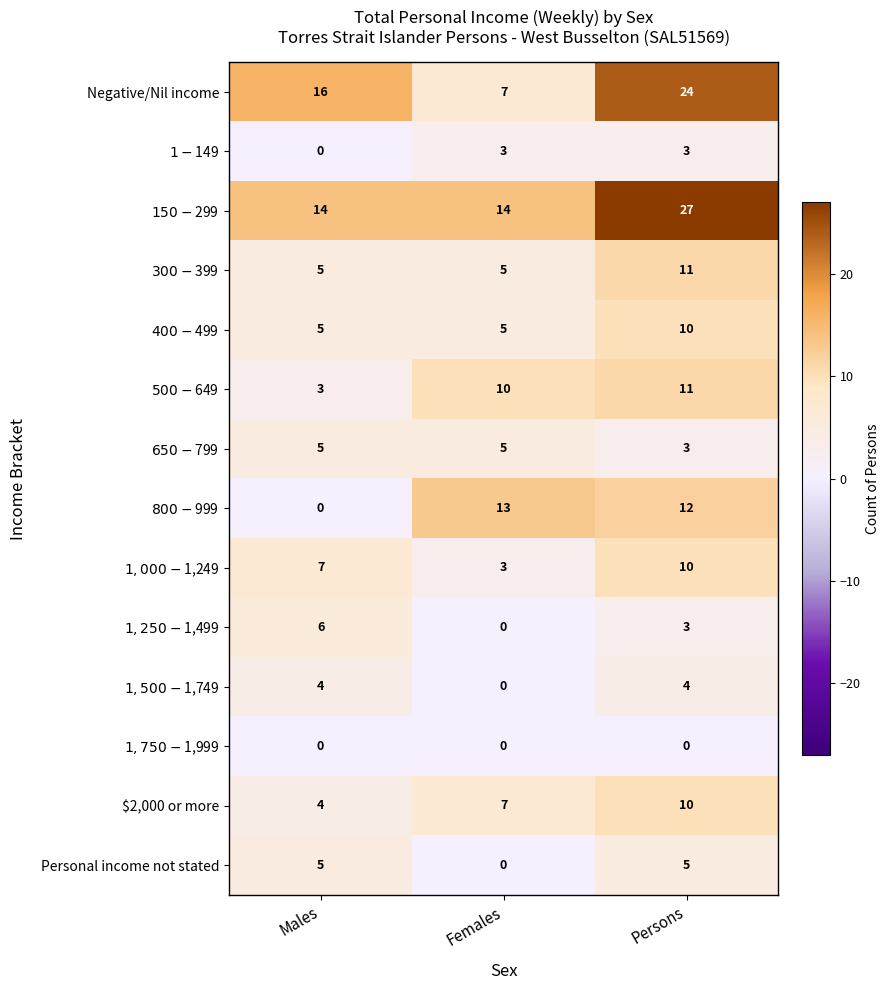

True or false: Personal income not stated has a value of 0 at Females.

True